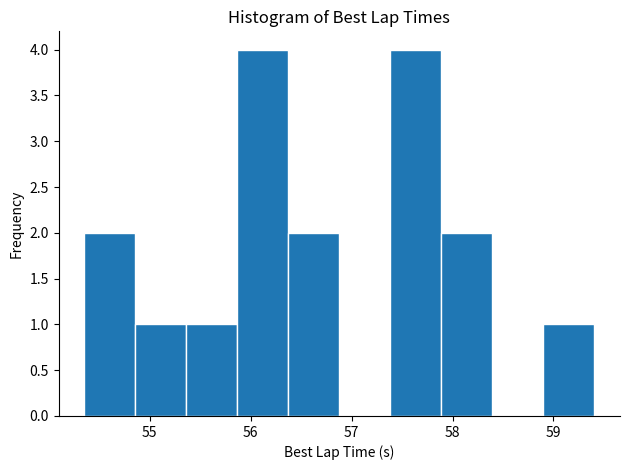

Reading left to right, transcribe this chart: for each bar, give the range it covers on the x-axis and its height. Neither the bar edges nor the heights are printed on the chart, so give them approximately, as read against the axes.

54.4 to 54.9: 2
54.9 to 55.4: 1
55.4 to 55.9: 1
55.9 to 56.4: 4
56.4 to 56.9: 2
56.9 to 57.4: 0
57.4 to 57.9: 4
57.9 to 58.4: 2
58.4 to 58.9: 0
58.9 to 59.4: 1